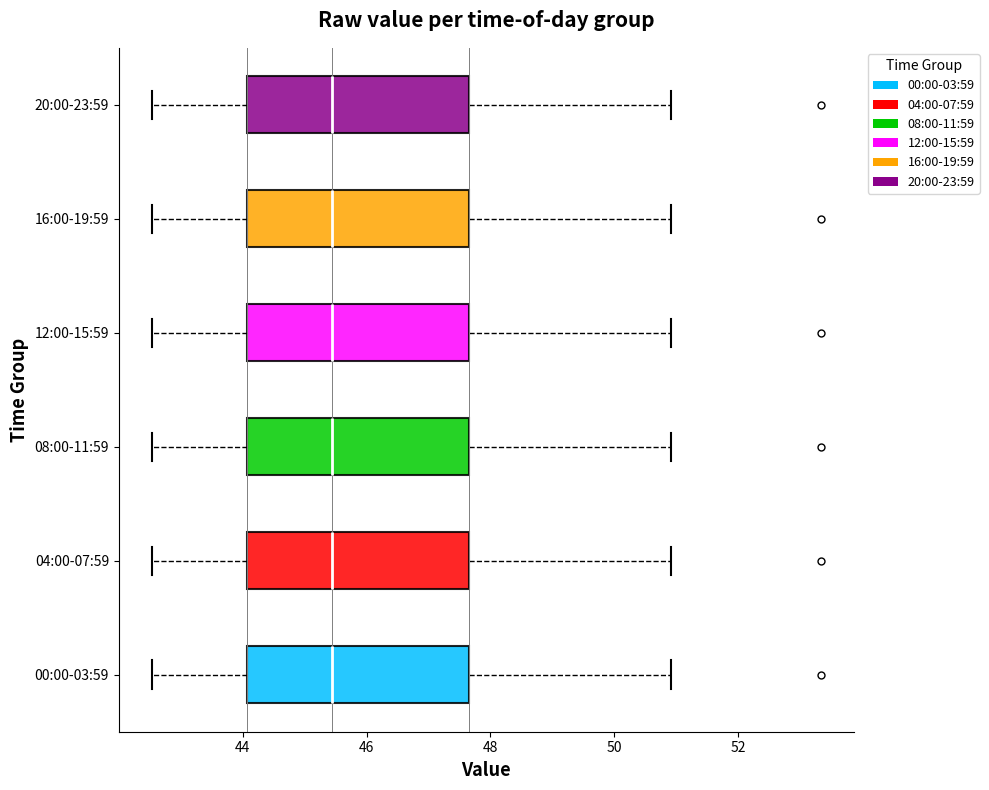

Reading bottom to top, transcribe this box plot: for each box, give where its median line is, the range the box spans, and where its two whiskers end, as read against the x-axis. The values are not printed on the chart, so give them approximately, as read against the axis.

00:00-03:59: median 45.4, box 44.0 to 47.6, whiskers 42.6 to 51.0
04:00-07:59: median 45.4, box 44.0 to 47.6, whiskers 42.6 to 51.0
08:00-11:59: median 45.4, box 44.0 to 47.6, whiskers 42.6 to 51.0
12:00-15:59: median 45.4, box 44.0 to 47.6, whiskers 42.6 to 51.0
16:00-19:59: median 45.4, box 44.0 to 47.6, whiskers 42.6 to 51.0
20:00-23:59: median 45.4, box 44.0 to 47.6, whiskers 42.6 to 51.0